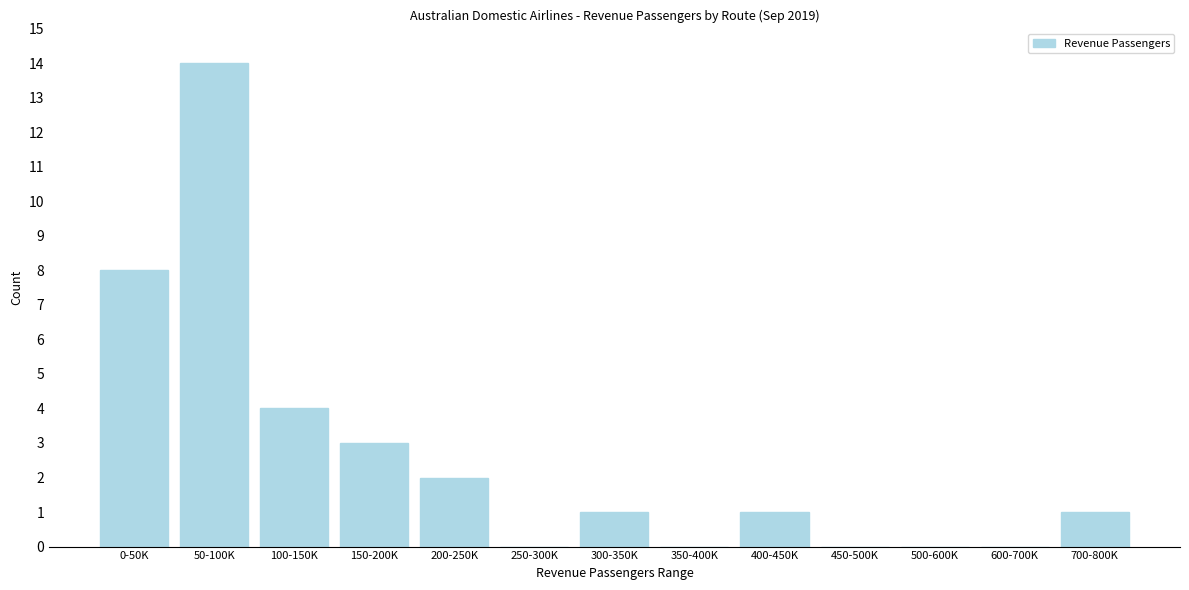

Reading left to right, extract all data points from this chart.

0-50K=8	50-100K=14	100-150K=4	150-200K=3	200-250K=2	250-300K=0	300-350K=1	350-400K=0	400-450K=1	450-500K=0	500-600K=0	600-700K=0	700-800K=1